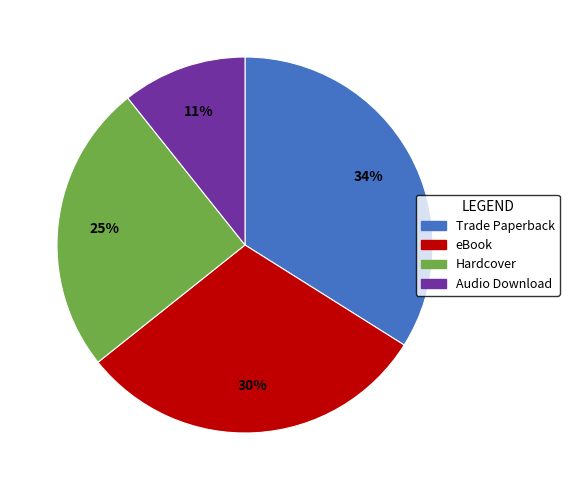

To the nearest percent, what percentage of the pie is Hardcover?

25%